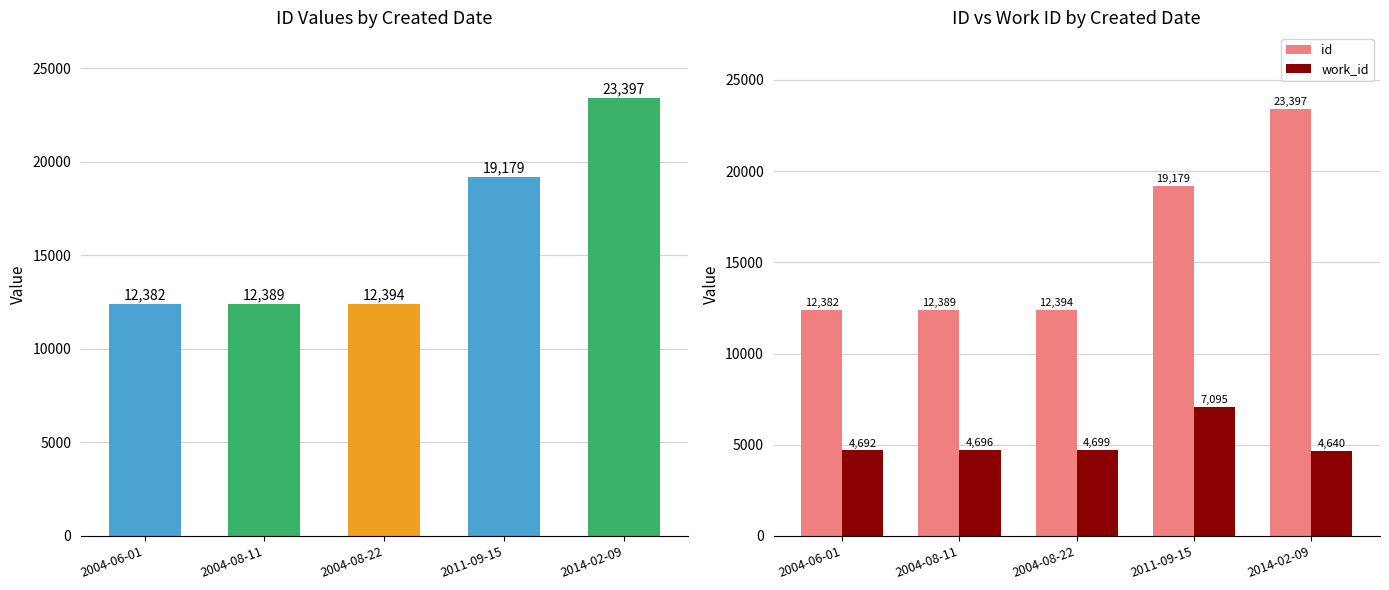

Between 2004-06-01 and 2011-09-15, which is larger?

2011-09-15